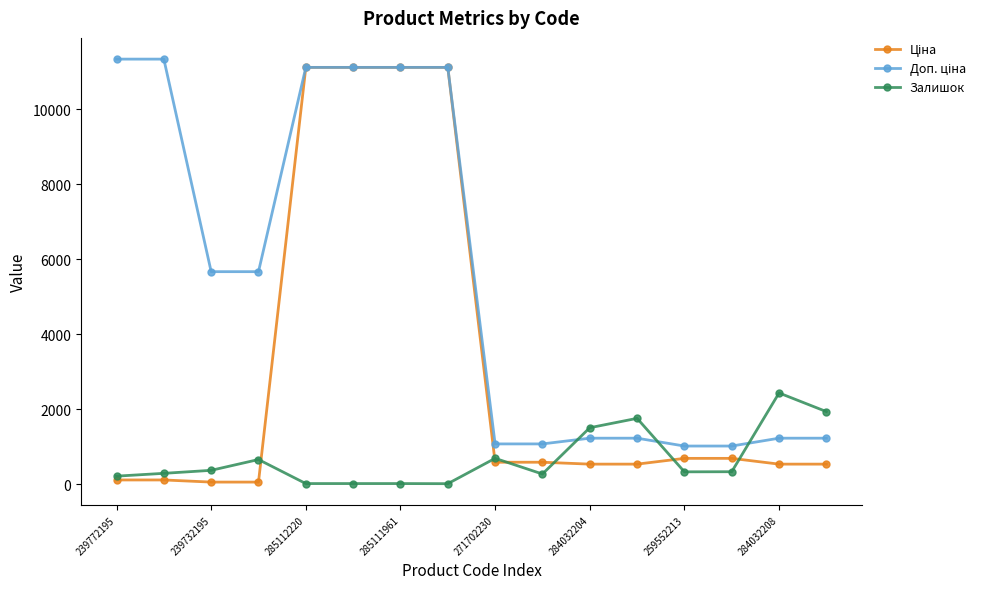

What is the value of the Залишок point at the 3rd from the left?

370.0